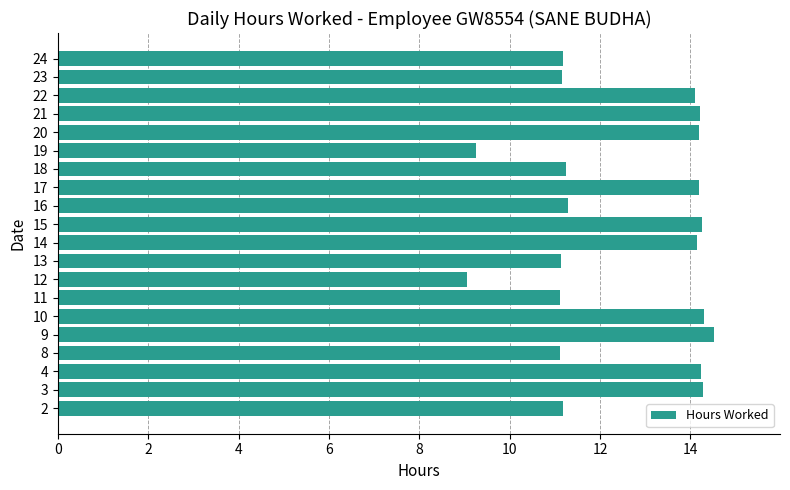

What is the sum of the values at 12 and 14?

23.2